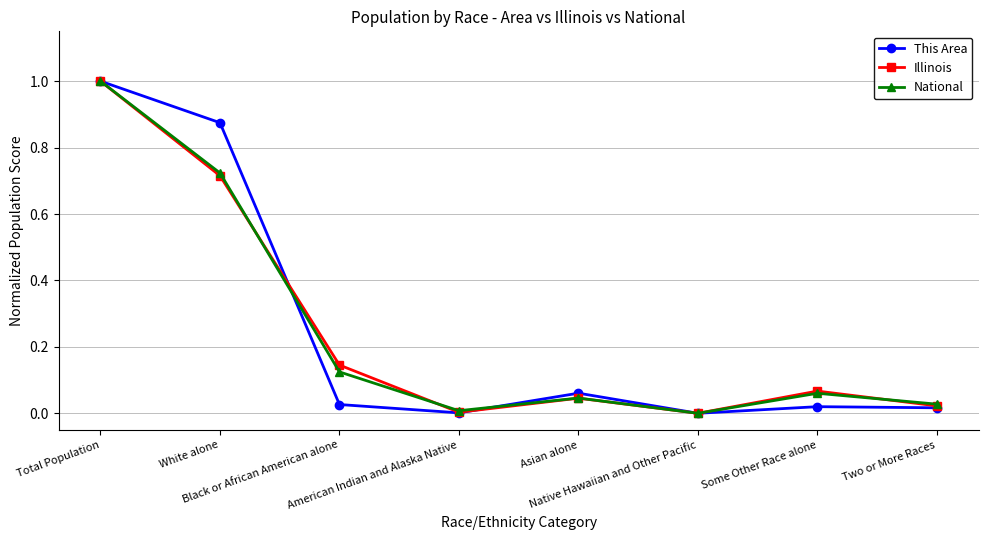

What is the value of the National point at the 1st from the left?

1.0